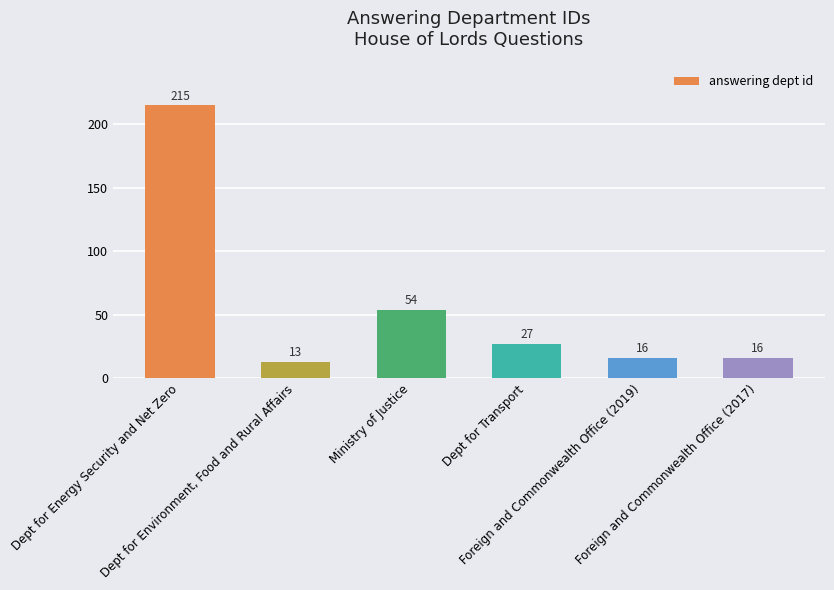

What is the ratio of the value at Dept for Energy Security and Net Zero to the value at Foreign and Commonwealth Office (2017)?

13.4